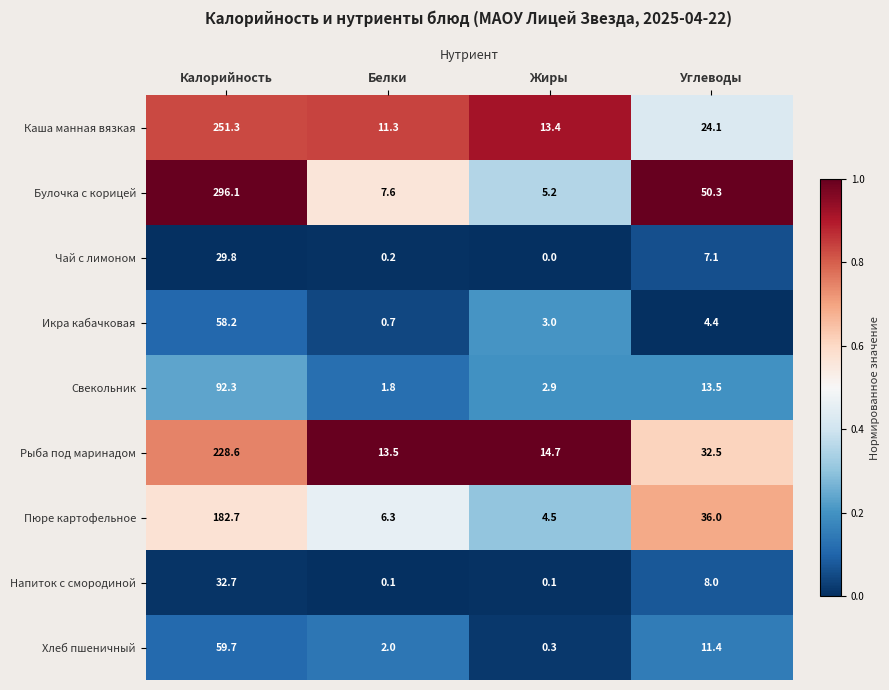

Is it true that Хлеб пшеничный equals 33.4 at Калорийность?

False